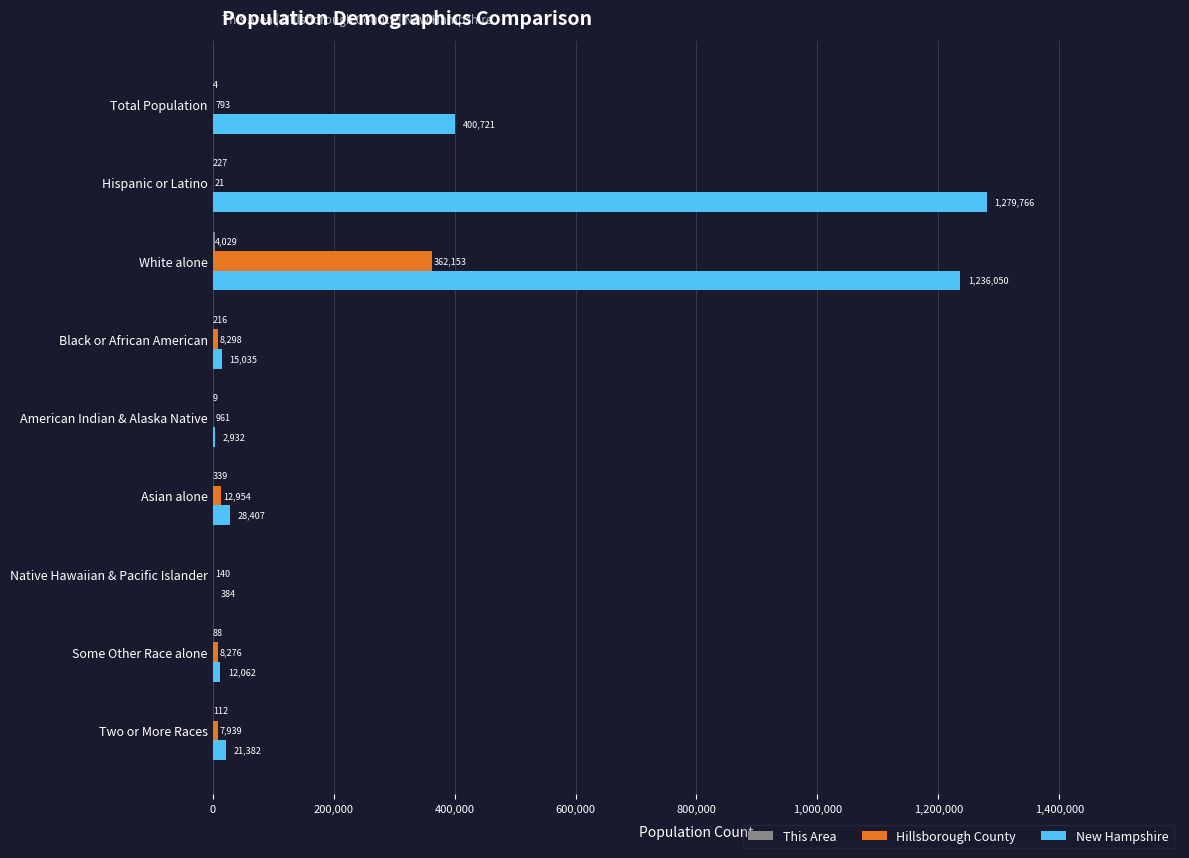

Is it true that New Hampshire equals 384 at Native Hawaiian & Pacific Islander?

True